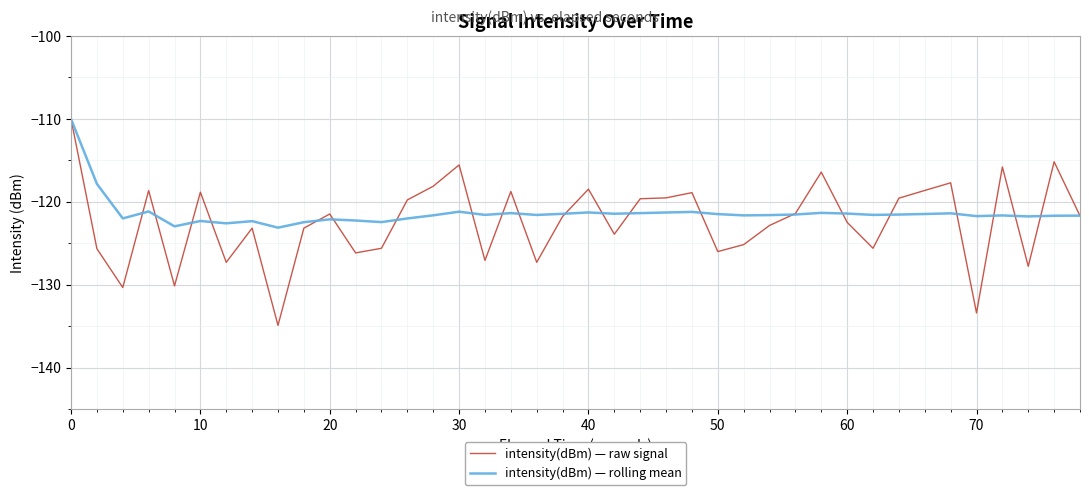

Which series has the widest spread of values?

intensity(dBm) — raw signal